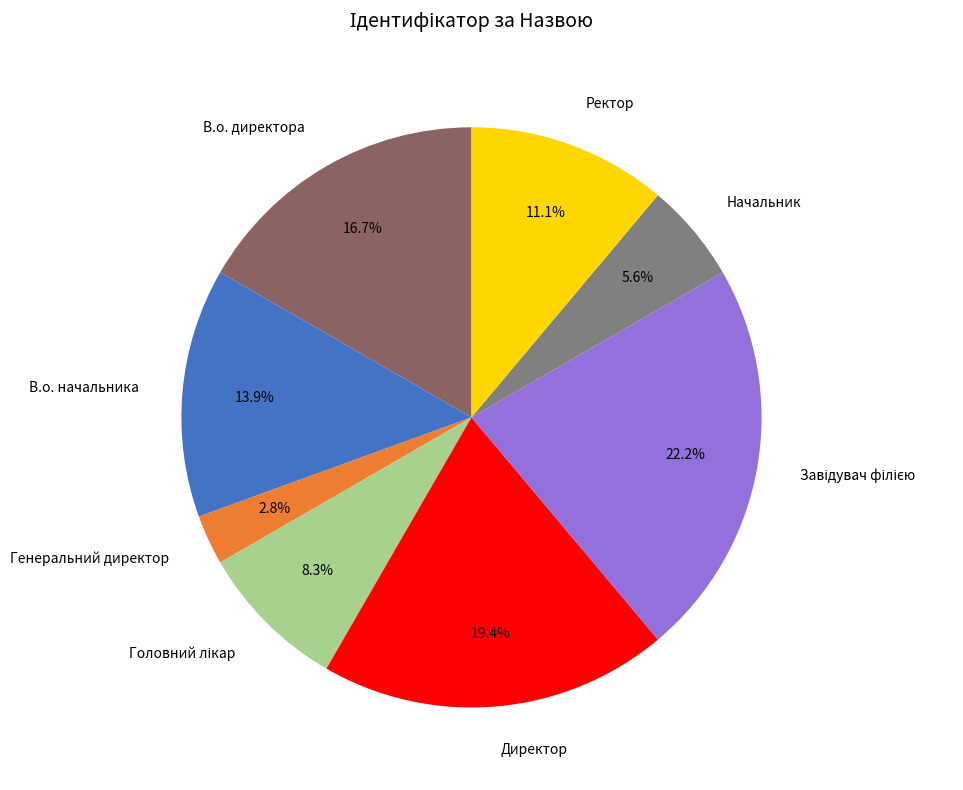

Is Ректор the majority of the pie?

No